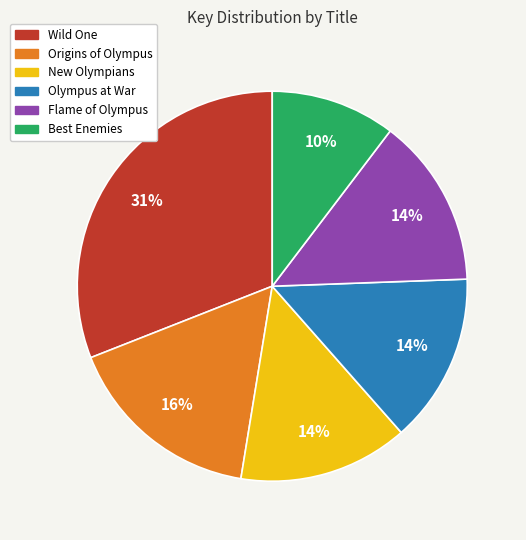

Count the number of slices in the pie.

6